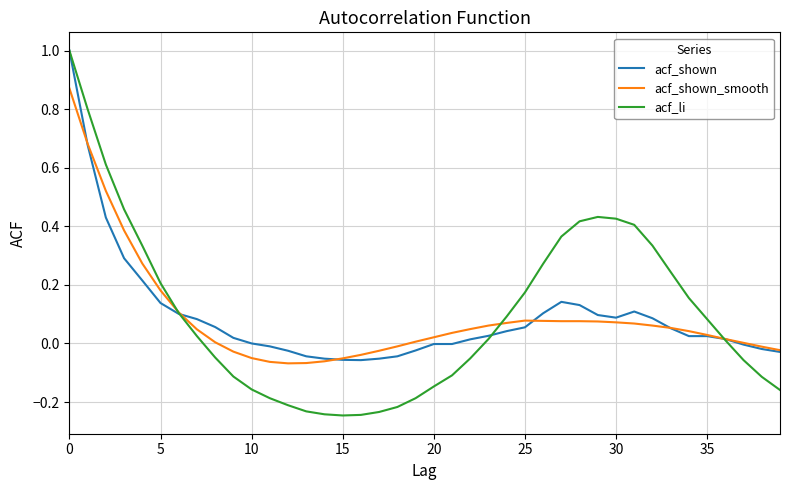

Which series has the widest spread of values?

acf_li